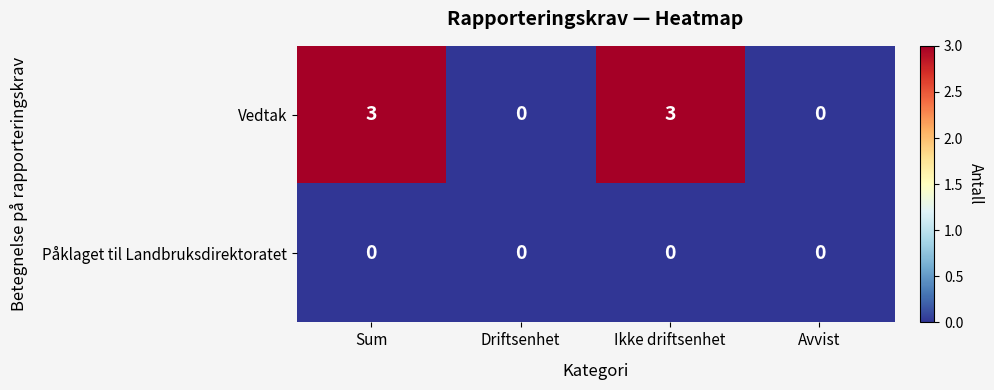

At how many categories does at least one series exceed 1?

2